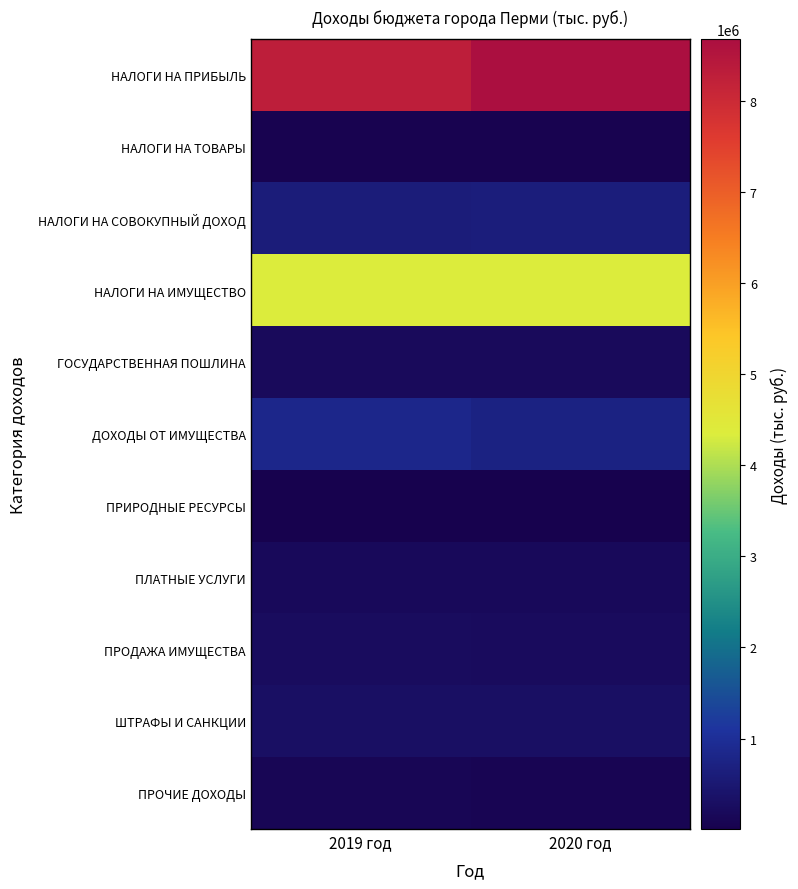

Reading left to right, list all the values displayed in this chart.

НАЛОГИ НА ПРИБЫЛЬ: 2019 год=8283089.8	2020 год=8672651.5
НАЛОГИ НА ТОВАРЫ: 2019 год=51334.5	2020 год=52017.6
НАЛОГИ НА СОВОКУПНЫЙ ДОХОД: 2019 год=606735.3	2020 год=632357.8
НАЛОГИ НА ИМУЩЕСТВО: 2019 год=4347610.0	2020 год=4370011.2
ГОСУДАРСТВЕННАЯ ПОШЛИНА: 2019 год=200689.5	2020 год=198188.1
ДОХОДЫ ОТ ИМУЩЕСТВА: 2019 год=828502.4	2020 год=733178.3
ПРИРОДНЫЕ РЕСУРСЫ: 2019 год=6732.1	2020 год=7002.2
ПЛАТНЫЕ УСЛУГИ: 2019 год=181519.2	2020 год=181379.0
ПРОДАЖА ИМУЩЕСТВА: 2019 год=233644.7	2020 год=209915.0
ШТРАФЫ И САНКЦИИ: 2019 год=302461.0	2020 год=302615.4
ПРОЧИЕ ДОХОДЫ: 2019 год=123971.8	2020 год=91223.9